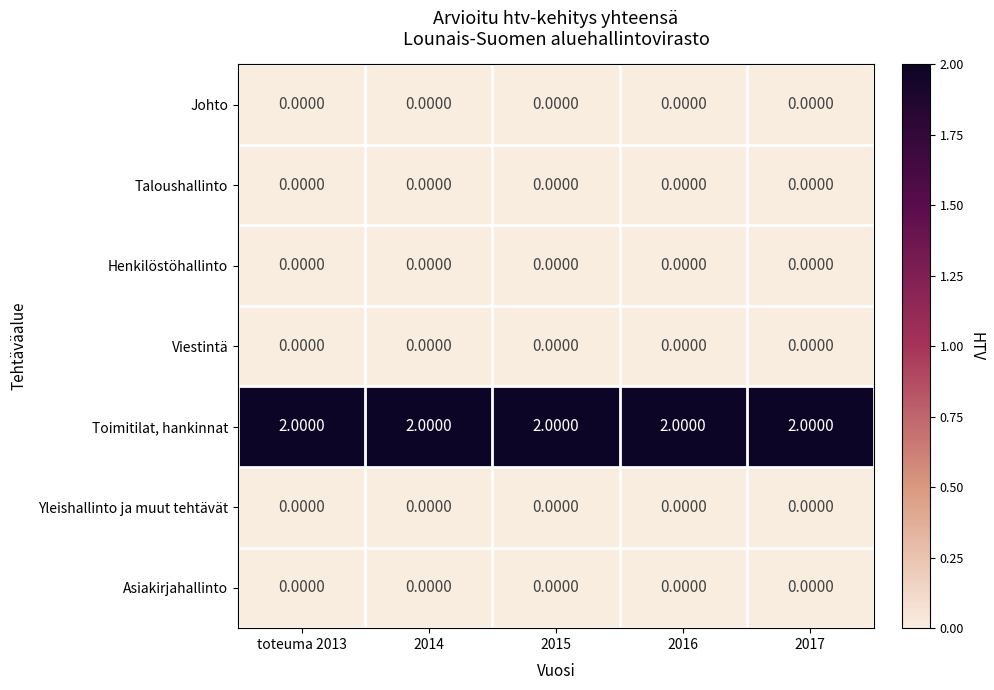

Which series has the largest total across all categories?

Toimitilat, hankinnat